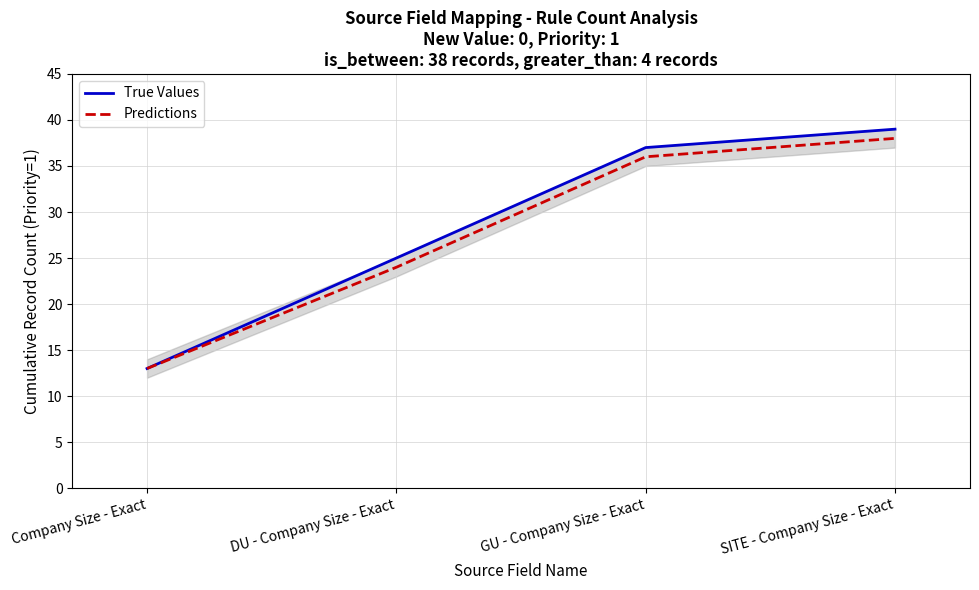

True or false: True Values and Predictions cross at least once.

False